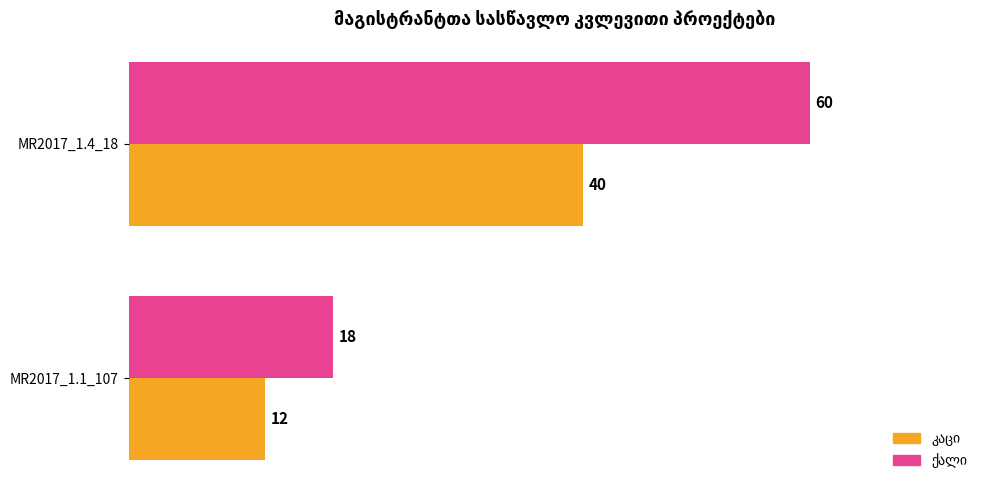

At which category is the sum across all series the highest?

MR2017_1.4_18